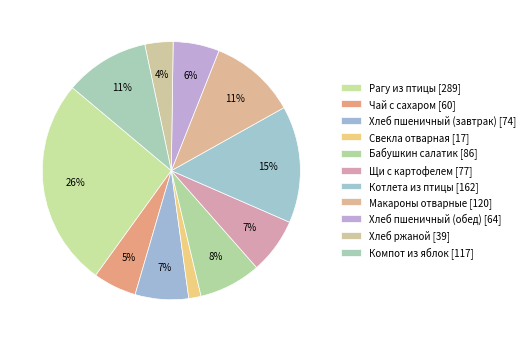

Does any single category account for the majority?

No